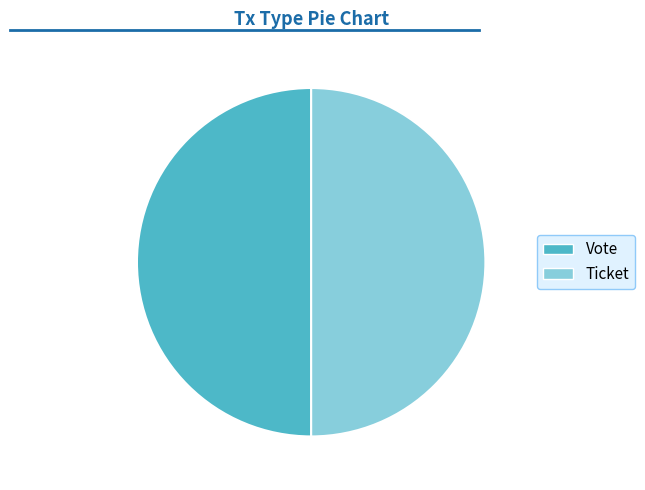

What is the ratio of the value at Ticket to the value at Vote?

1.0